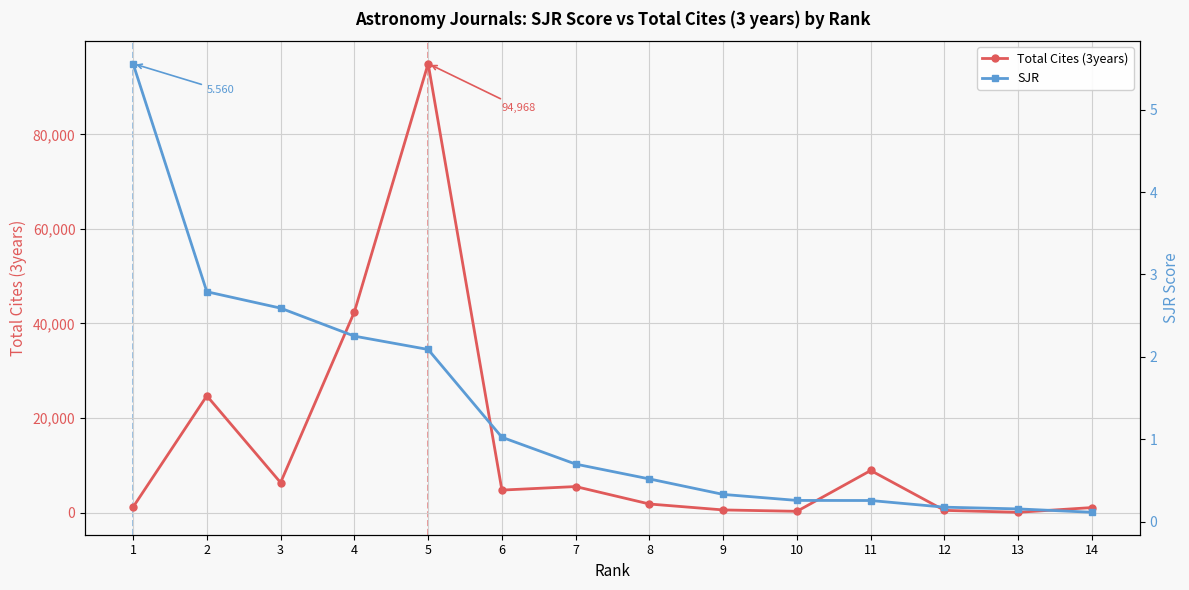

Which category has the highest value across all series?

5